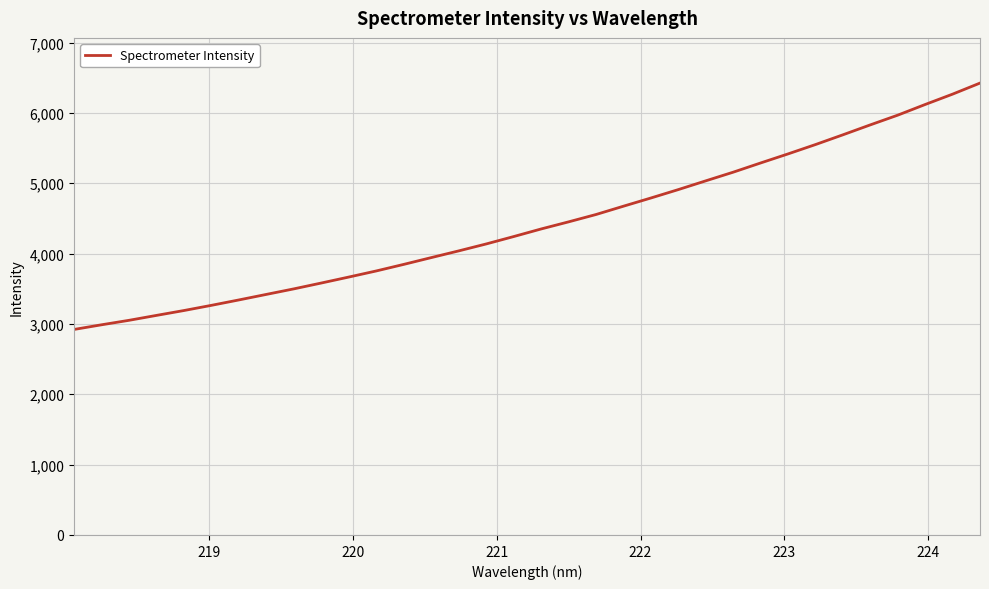

How many lines are shown in the chart?

1